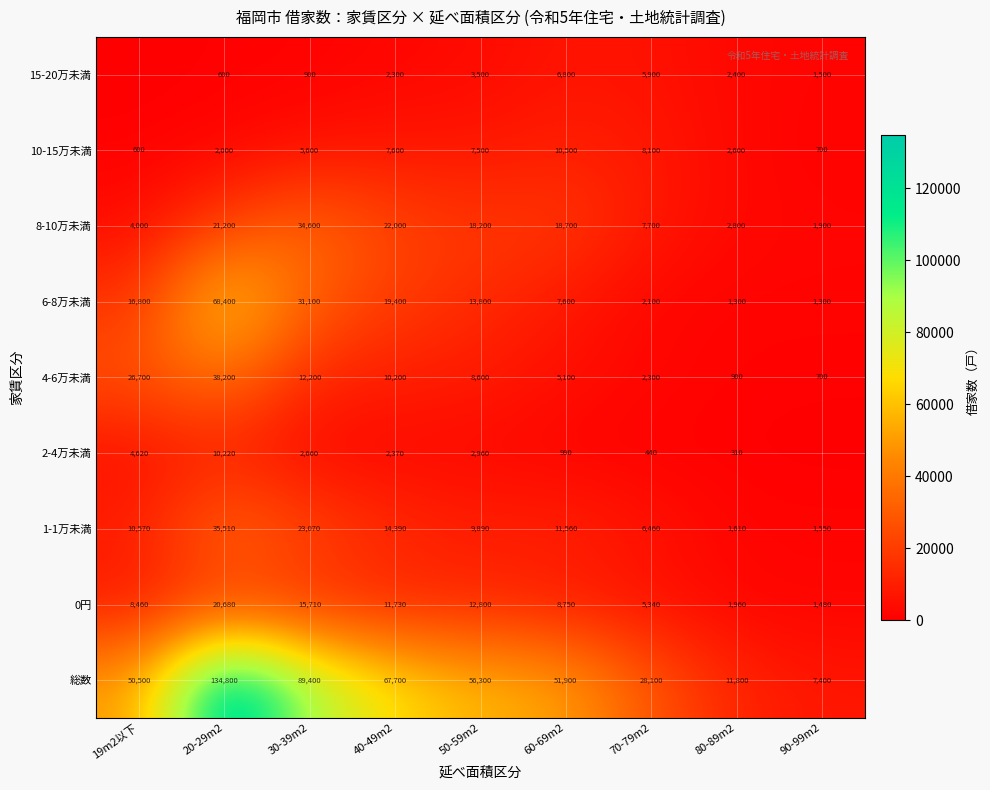

What is the sum of the 2-4万未満 values at 30-39m2 and 20-29m2?

12880